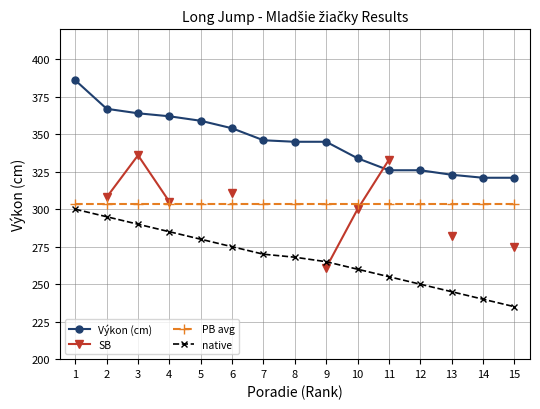

What is the sum of all Výkon (cm) values?

5179.0